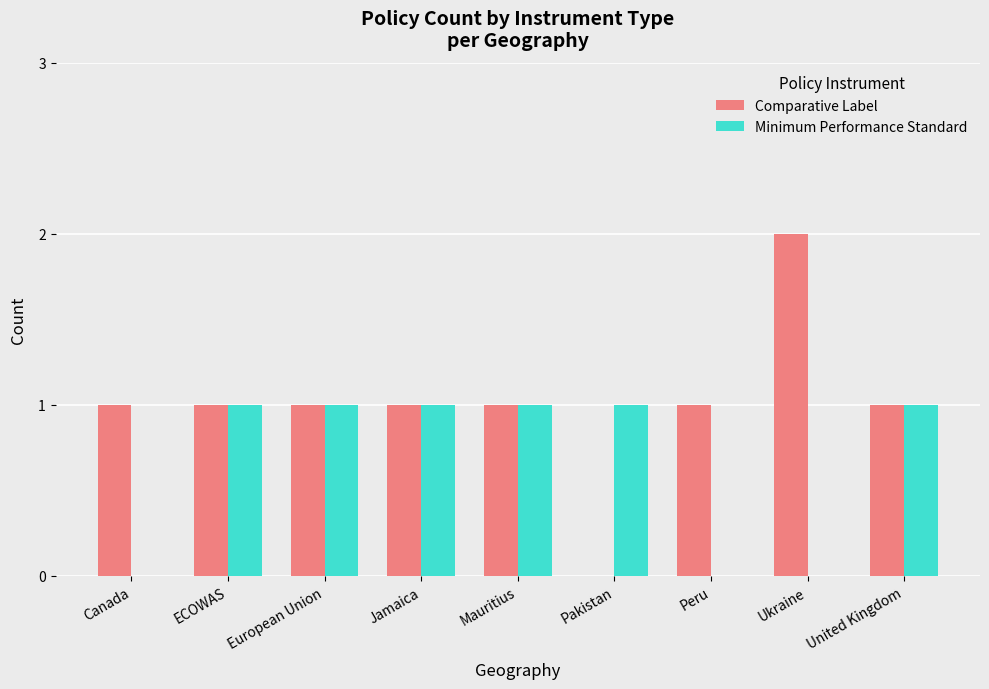

True or false: Comparative Label has a value of 2 at Ukraine.

True